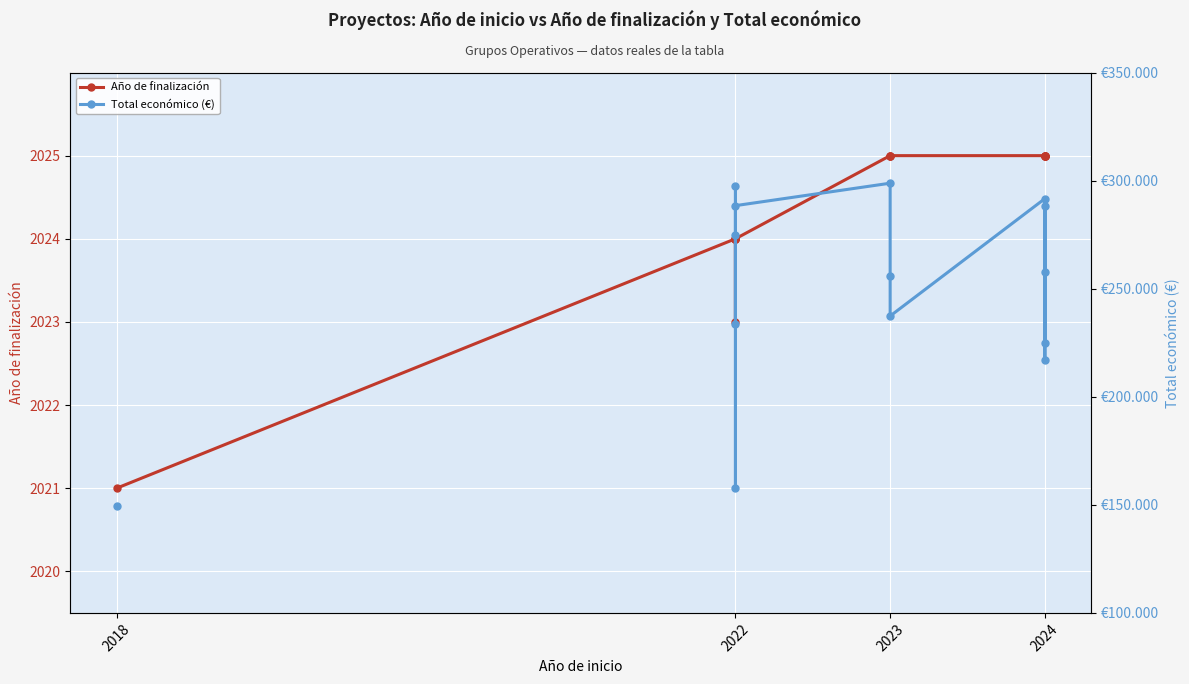

How many positive values does the Total económico (€) series have?

14